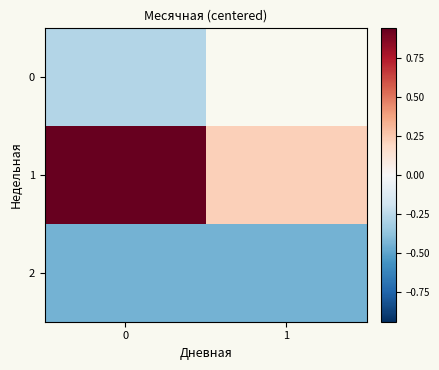

List the labels in order of 2 value, largest first.

0, 1